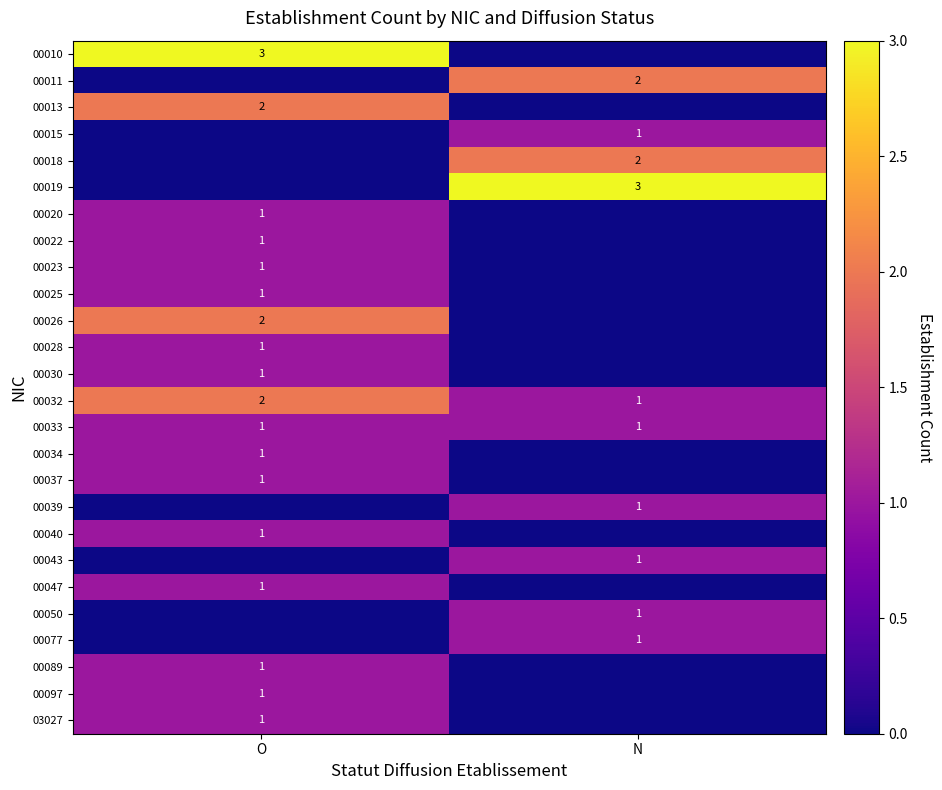

The value of 00010 at O is 3. True or false?

True